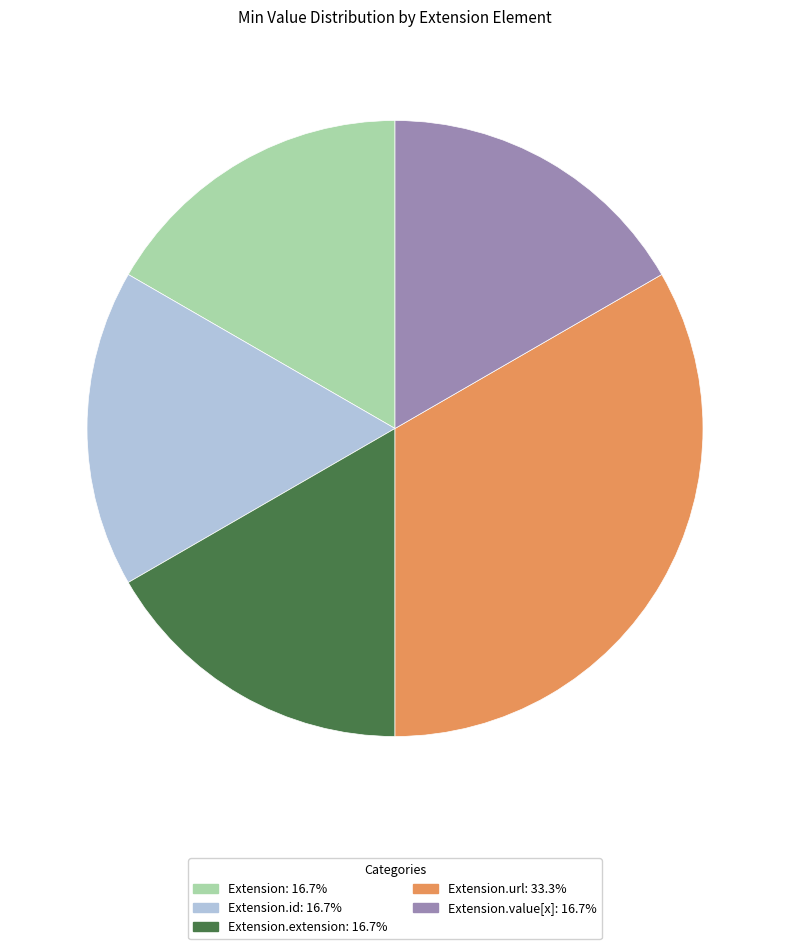

Does any single category account for the majority?

No